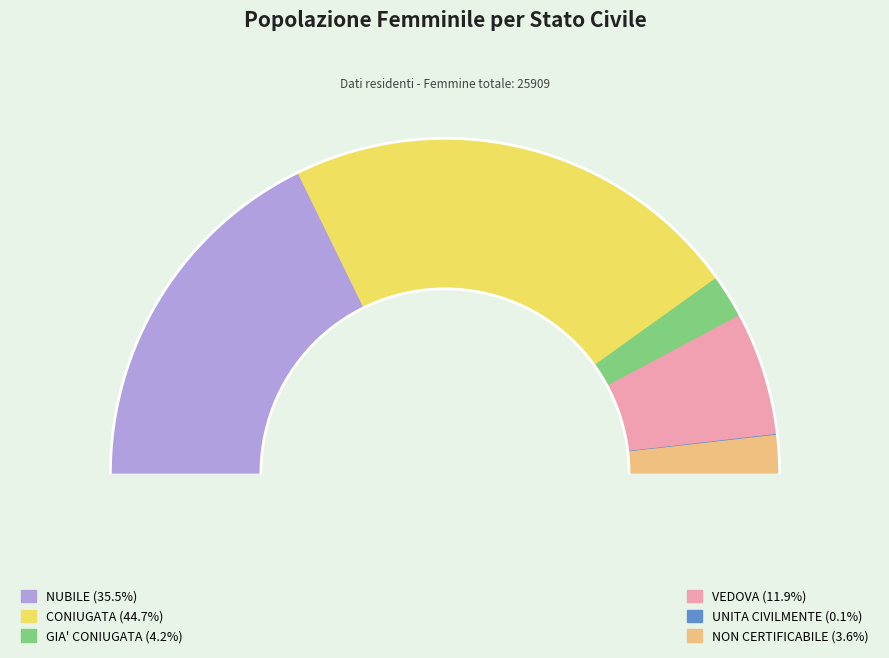

Which category has the smallest portion of the pie?

UNITA CIVILMENTE